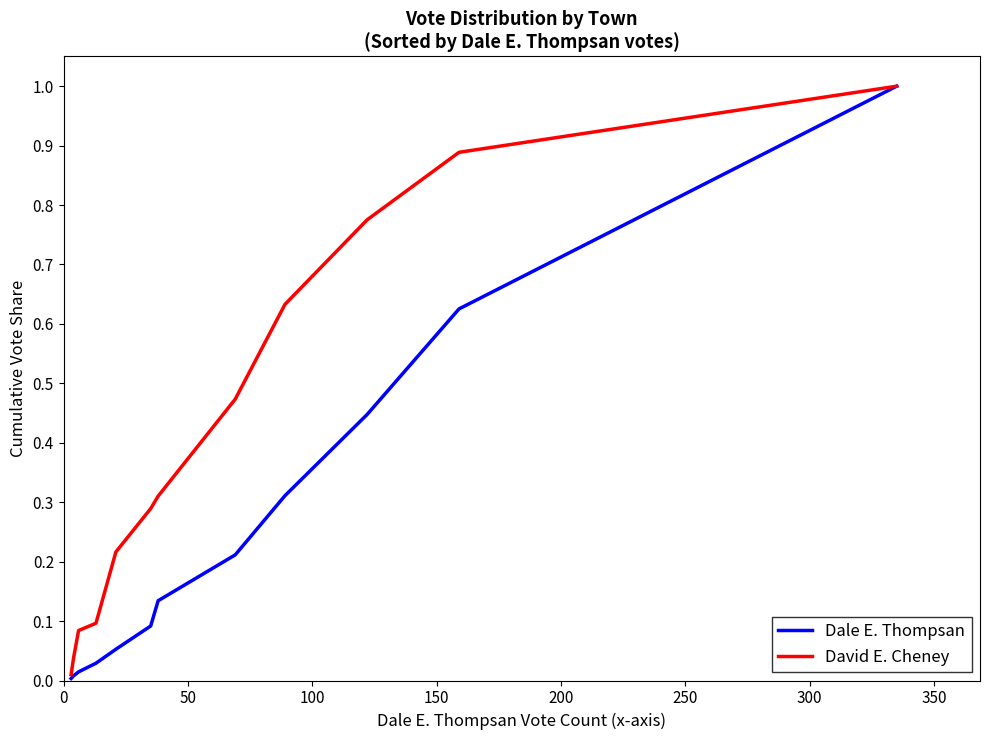

Which series has the largest total across all categories?

David E. Cheney